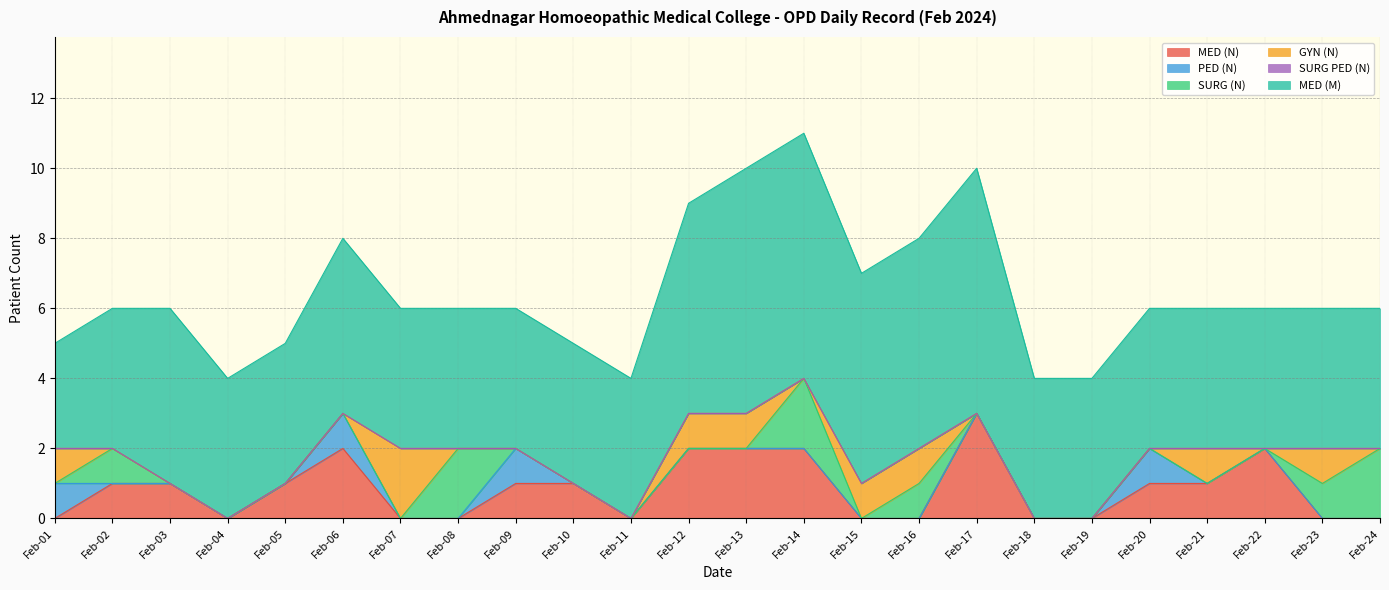

Reading left to right, what are all the values shown in this chart?

MED (N): 0	1	1	0	1	2	0	0	1	1	0	2	2	2	0	0	3	0	0	1	1	2	0	0
PED (N): 1	0	0	0	0	1	0	0	1	0	0	0	0	0	0	0	0	0	0	1	0	0	0	0
SURG (N): 0	1	0	0	0	0	0	2	0	0	0	0	0	2	0	1	0	0	0	0	0	0	1	2
GYN (N): 1	0	0	0	0	0	2	0	0	0	0	1	1	0	1	1	0	0	0	0	1	0	1	0
SURG PED (N): 0	0	0	0	0	0	0	0	0	0	0	0	0	0	0	0	0	0	0	0	0	0	0	0
MED (M): 3	4	5	4	4	5	4	4	4	4	4	6	7	7	6	6	7	4	4	4	4	4	4	4